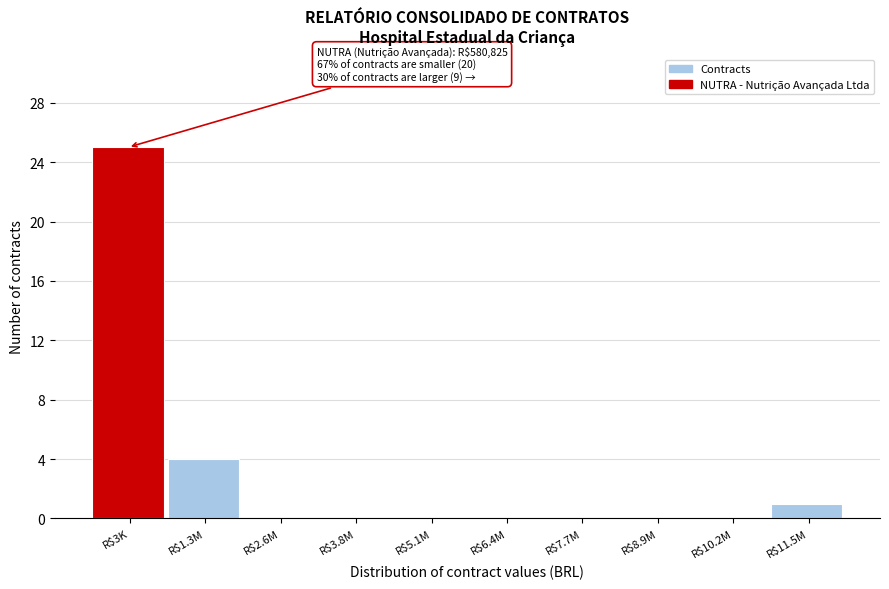

What is the sum of all values?

30